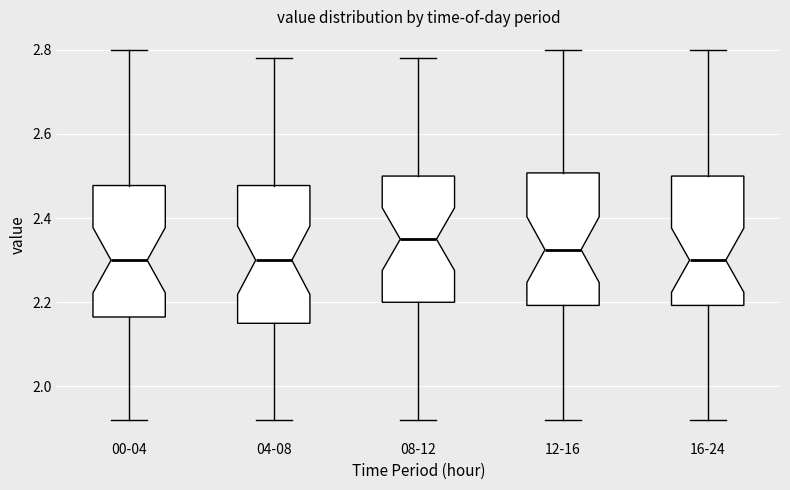

Where is the upper edge of the box for 12-16 on the y-axis? The values are not printed on the chart, so give them approximately, as read against the axis.

2.50